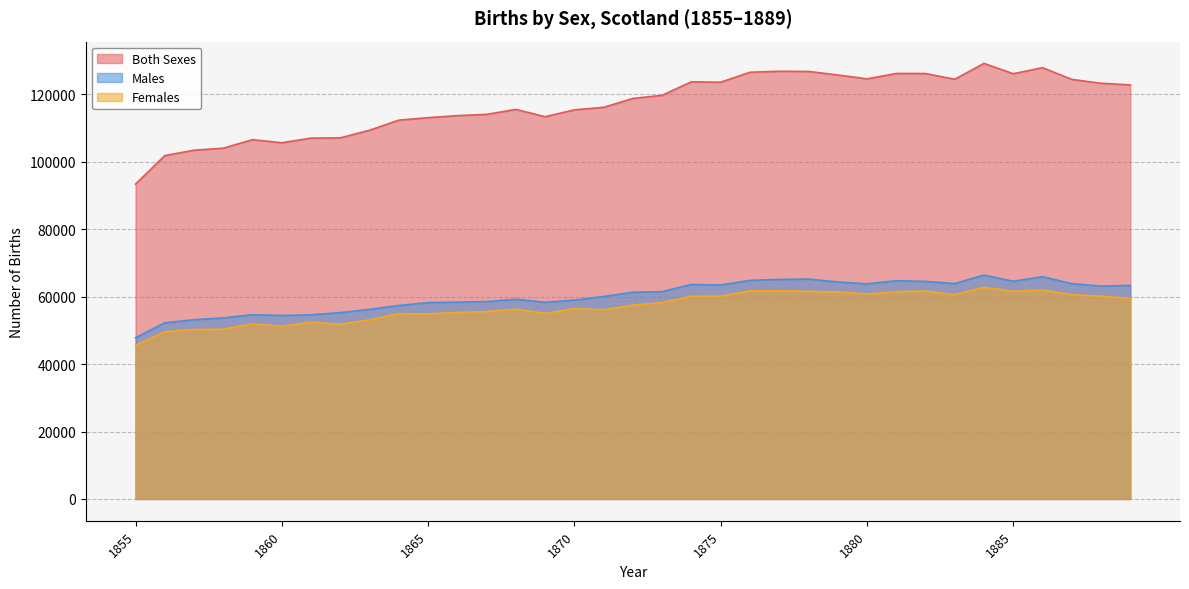

Which series has the widest spread of values?

Both Sexes